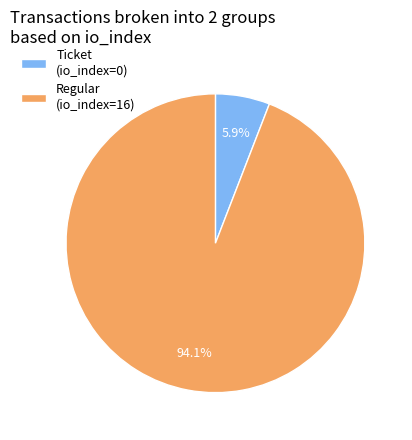

Which category has the biggest portion of the pie?

Regular (io_index=16)